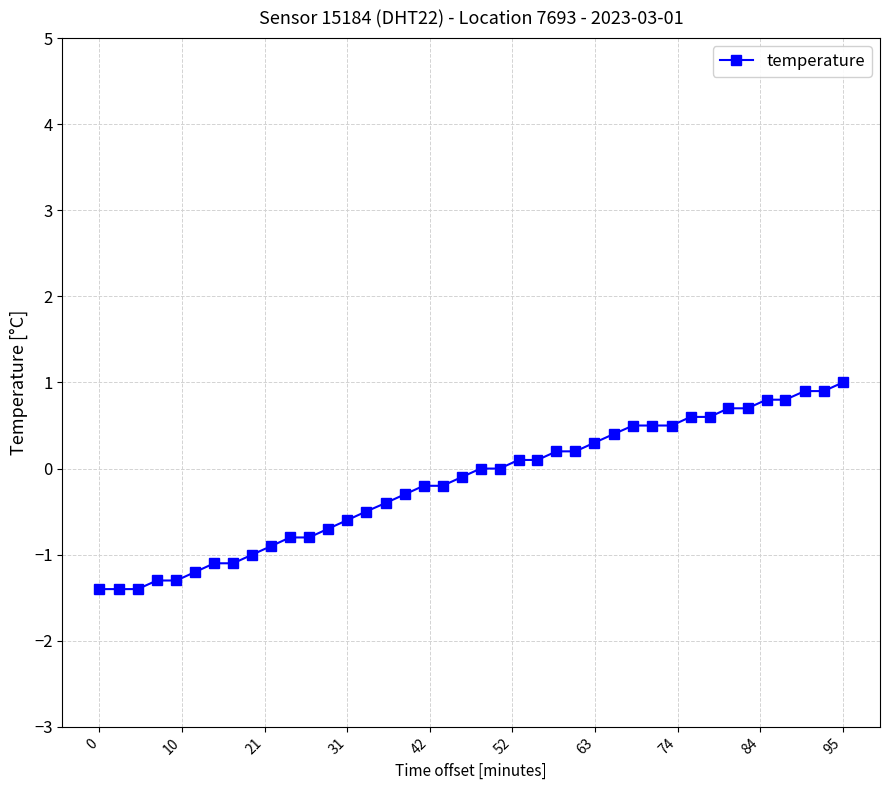

What is the greatest value displayed?

1.0